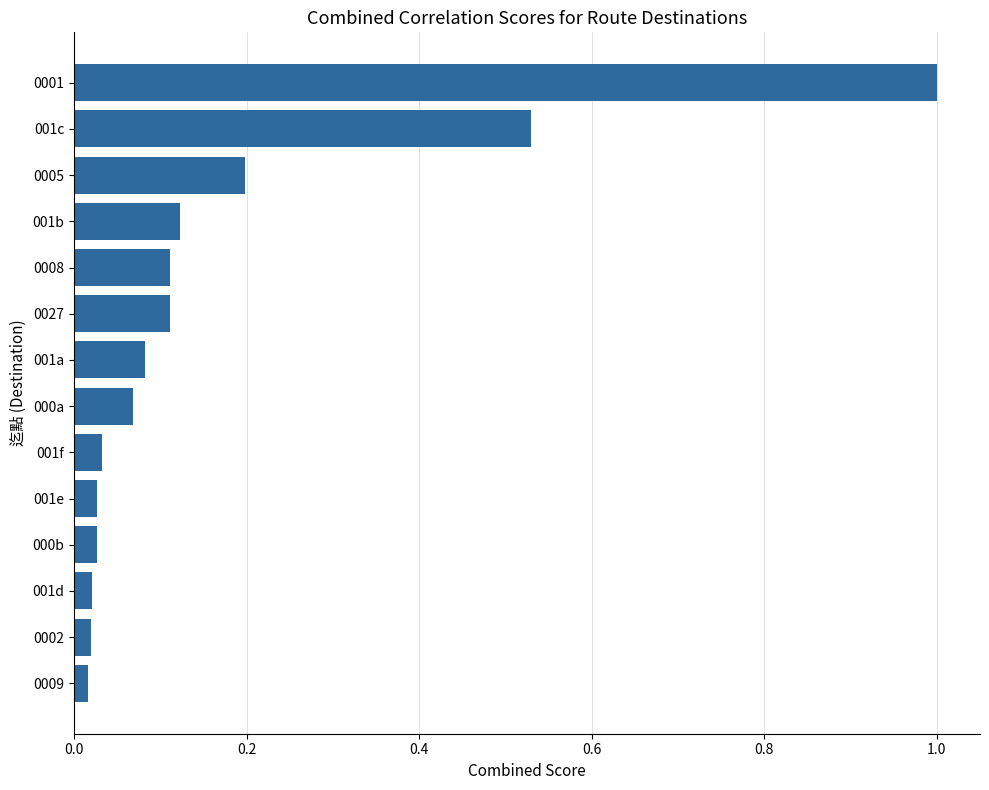

What is the greatest value displayed?

1.0